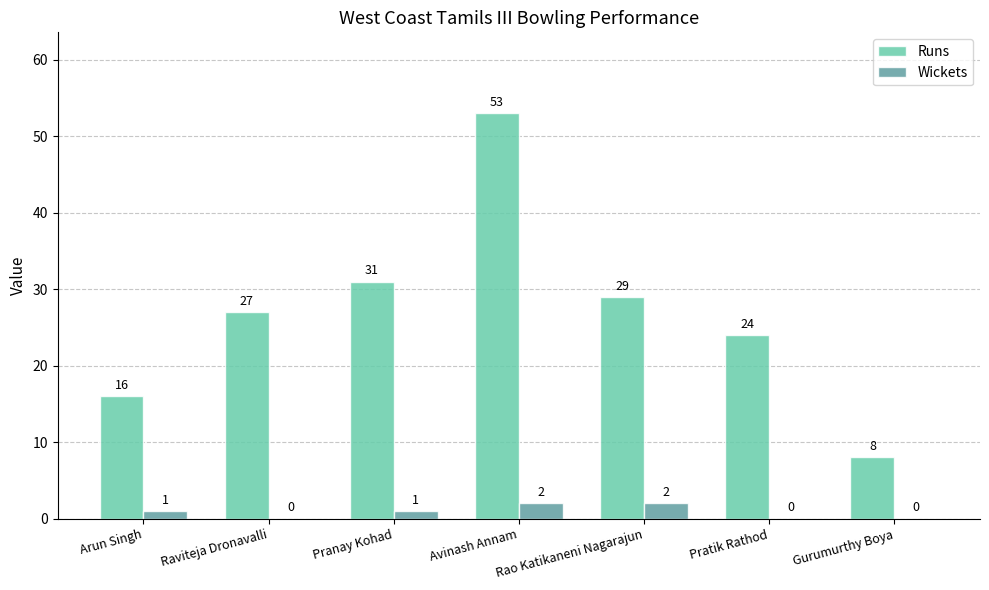

The Runs series shows 53 at Avinash Annam. True or false?

True